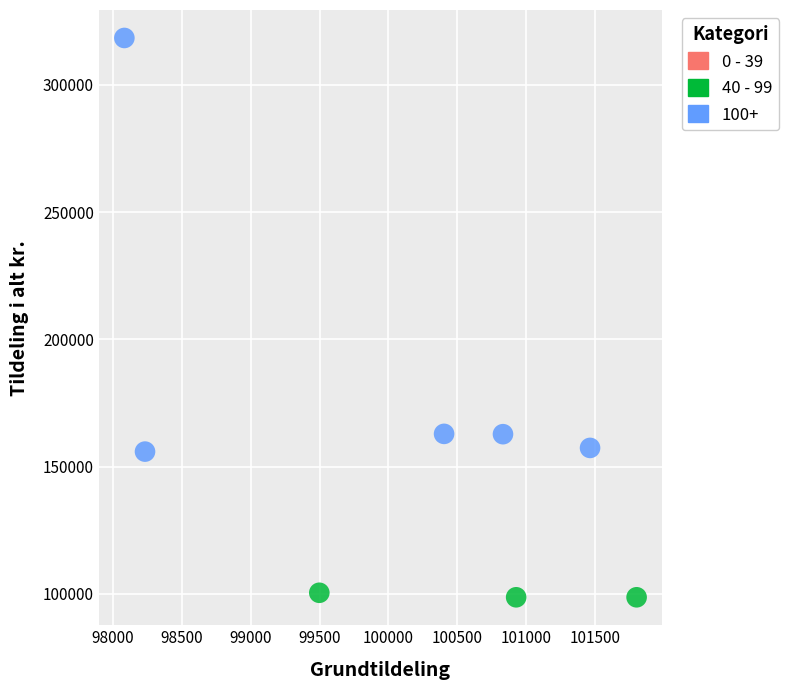

Which series contains the highest Y value?

100+